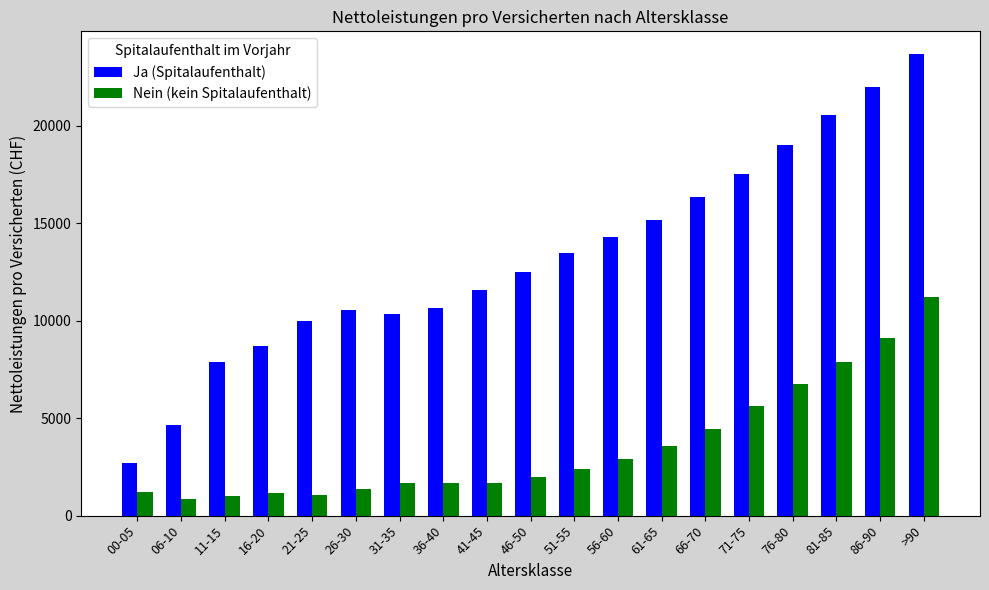

How many categories are shown in the chart?

19